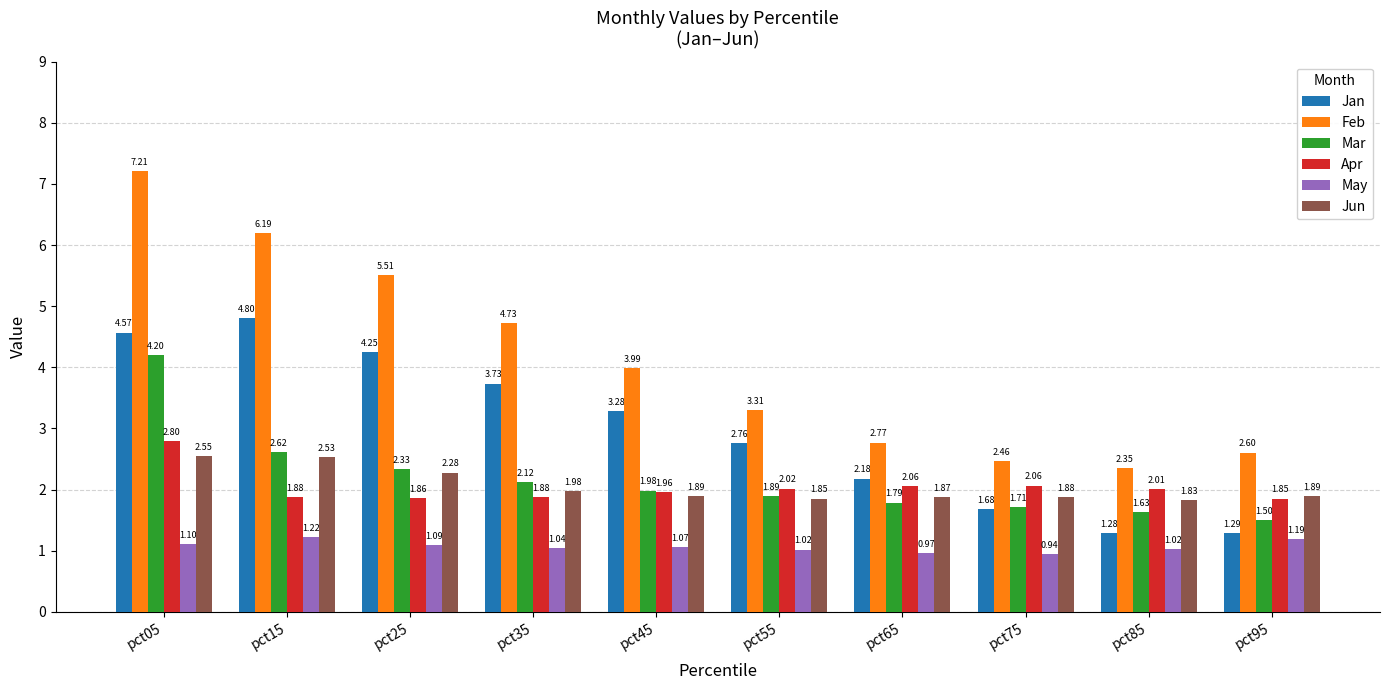

Is the value of Mar at pct55 greater than the value of Feb at pct95?

No